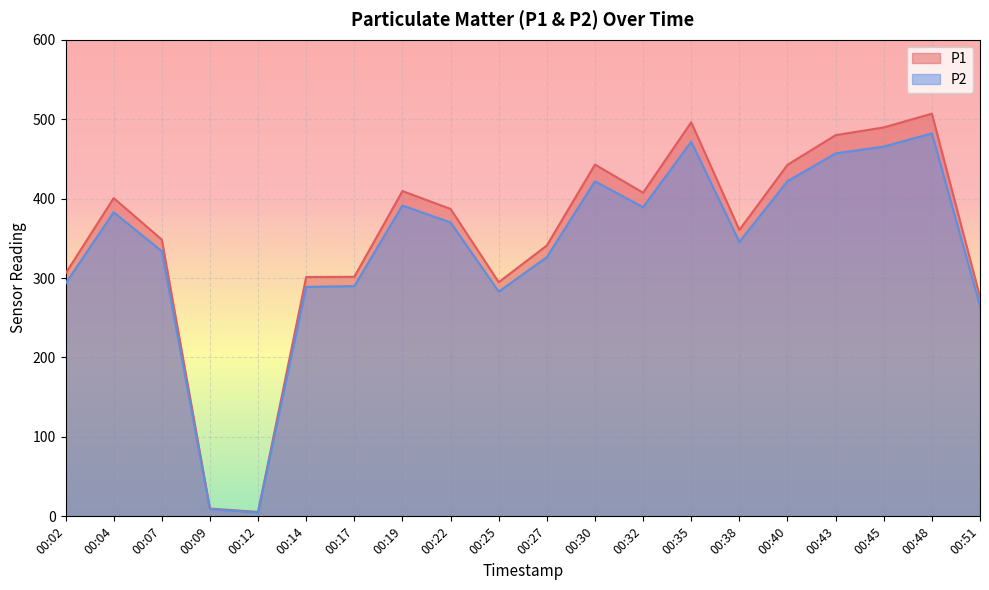

The P1 series shows 9.8 at 00:09. True or false?

True